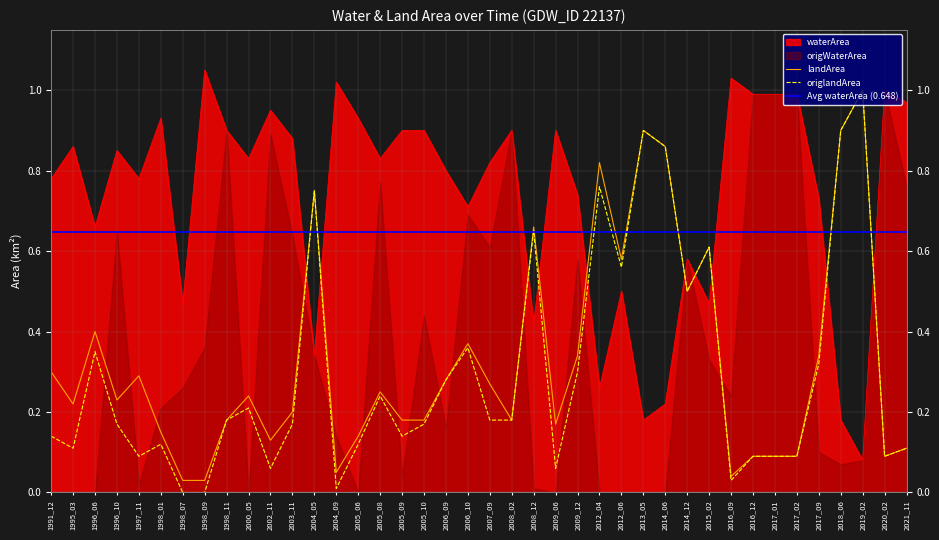

How many data points does each series have?

40